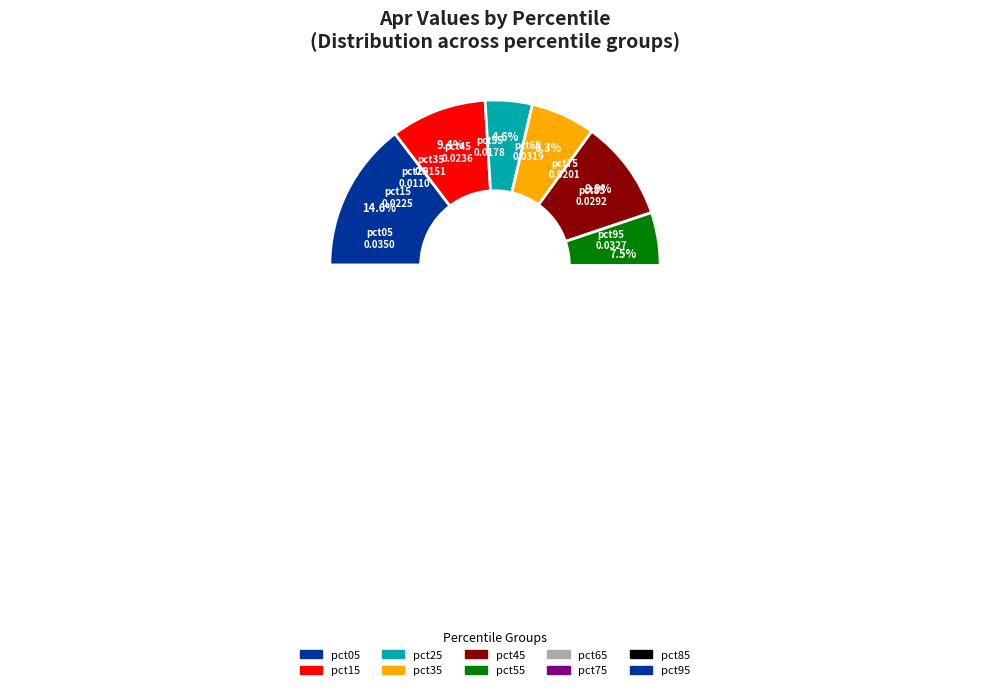

What portion of the pie excludes pct05?

85.4%